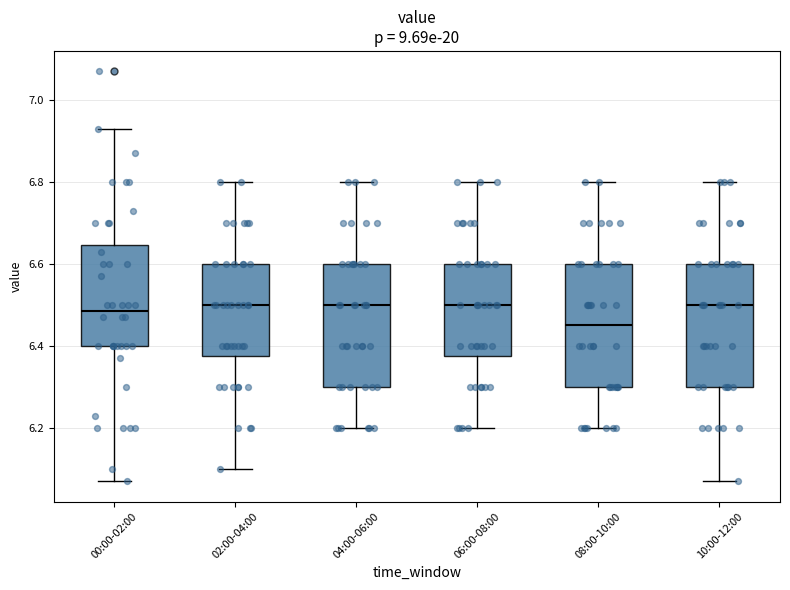

Reading left to right, read every box against the y-axis: the position of its median line, the range the box covers, and the ends of its whiskers. The values are not printed on the chart, so give them approximately, as read against the axis.

00:00-02:00: median 6.48, box 6.40 to 6.64, whiskers 6.08 to 6.94
02:00-04:00: median 6.50, box 6.38 to 6.60, whiskers 6.10 to 6.80
04:00-06:00: median 6.50, box 6.30 to 6.60, whiskers 6.20 to 6.80
06:00-08:00: median 6.50, box 6.38 to 6.60, whiskers 6.20 to 6.80
08:00-10:00: median 6.46, box 6.30 to 6.60, whiskers 6.20 to 6.80
10:00-12:00: median 6.50, box 6.30 to 6.60, whiskers 6.08 to 6.80